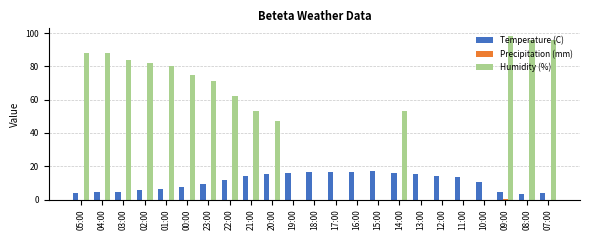

Which series changed the most between 04:00 and 19:00?

Humidity (%)